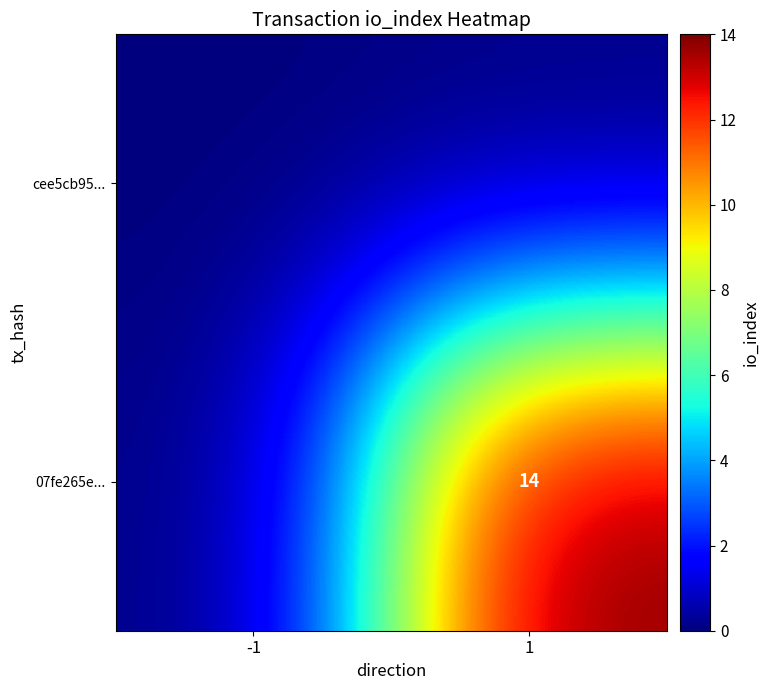

True or false: 07fe265e... has a value of 25 at 1.

False